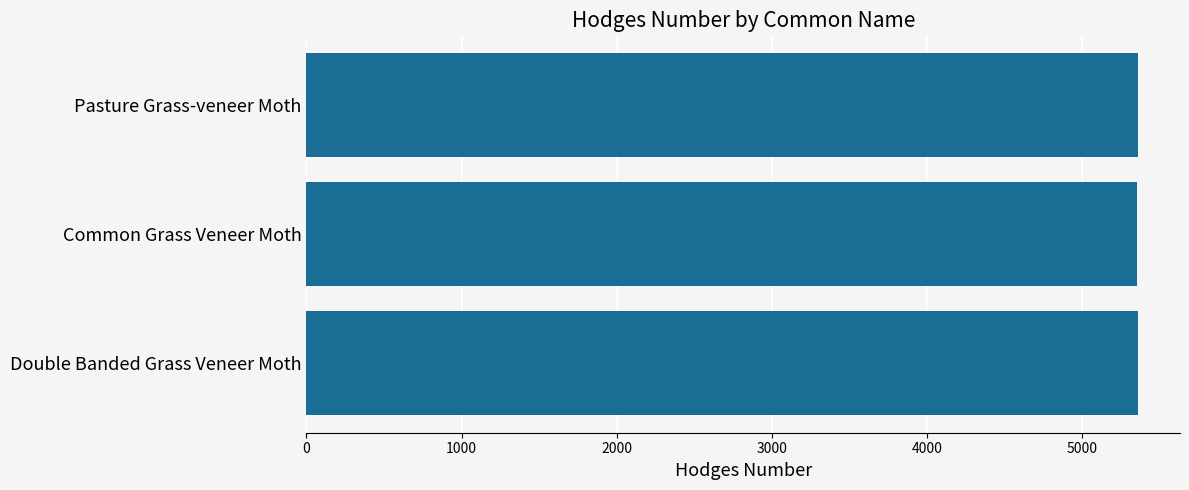

The chart shows a value of 5362 at Double Banded Grass Veneer Moth. True or false?

True